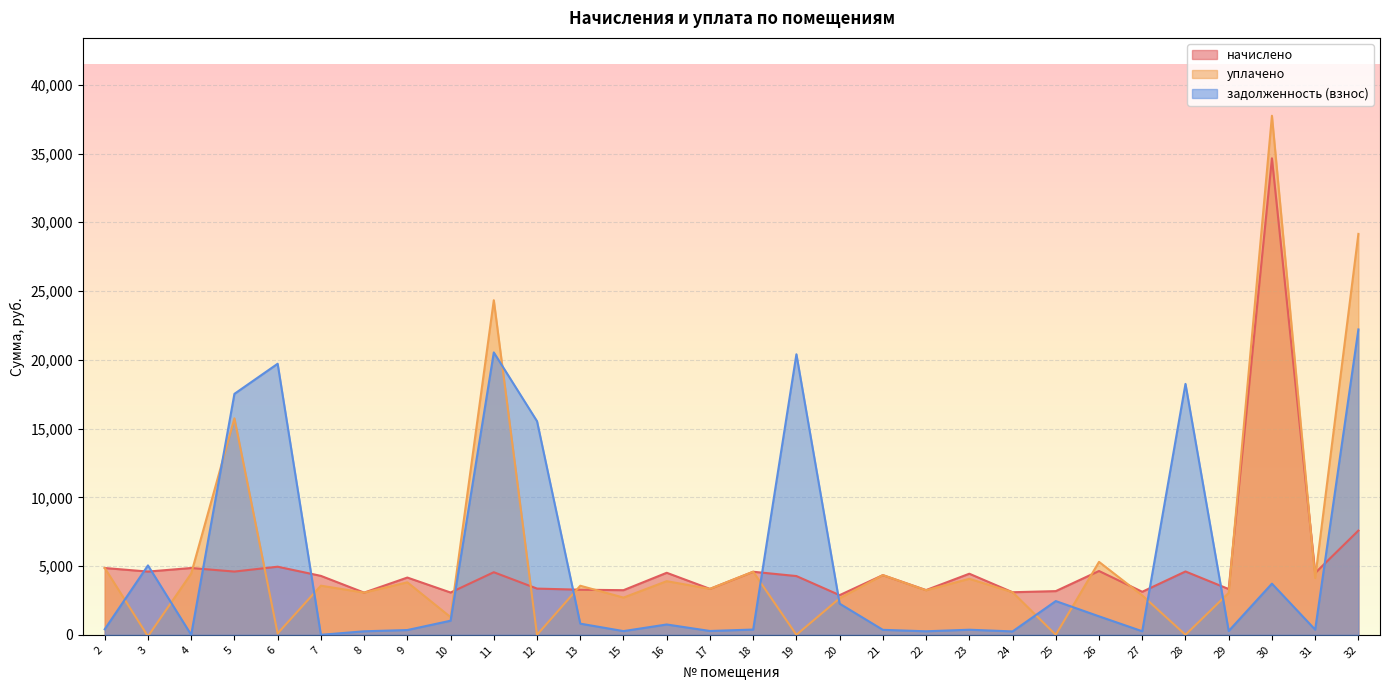

At which category is the sum across all series the highest?

30